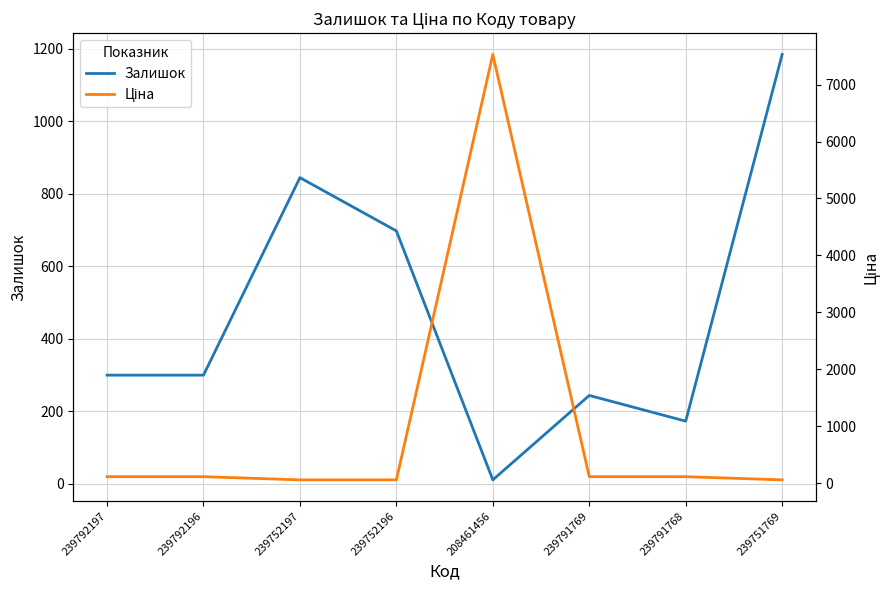

Count the number of categories in the chart.

8